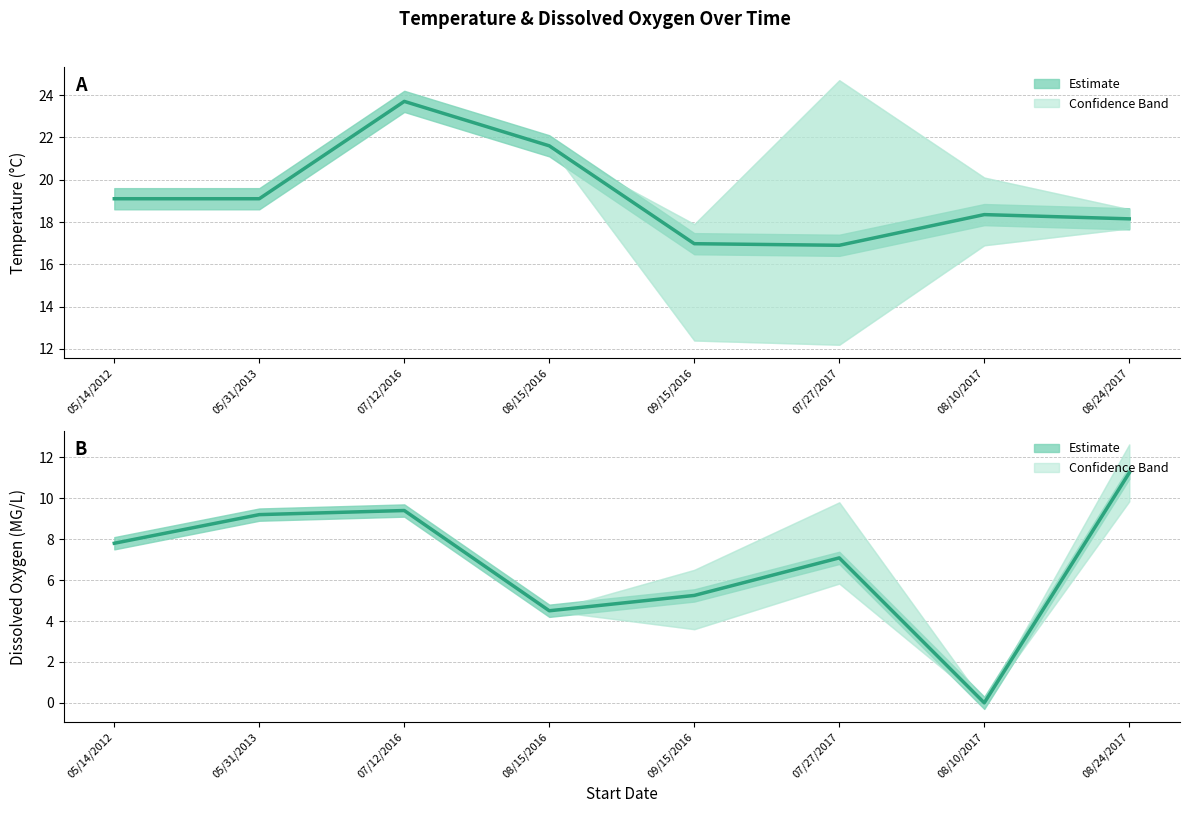

Where does the Temperature (°C) series first go above 19?

05/14/2012